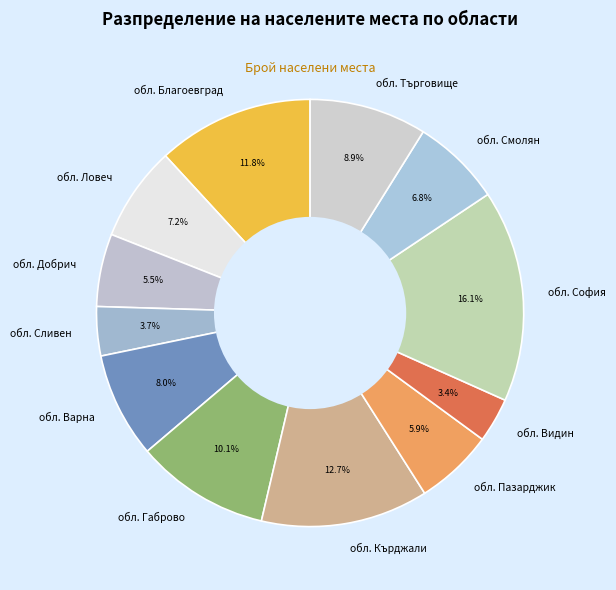

Approximately how many times larger is the value at обл. Ловеч compared to обл. Смолян?

1.1